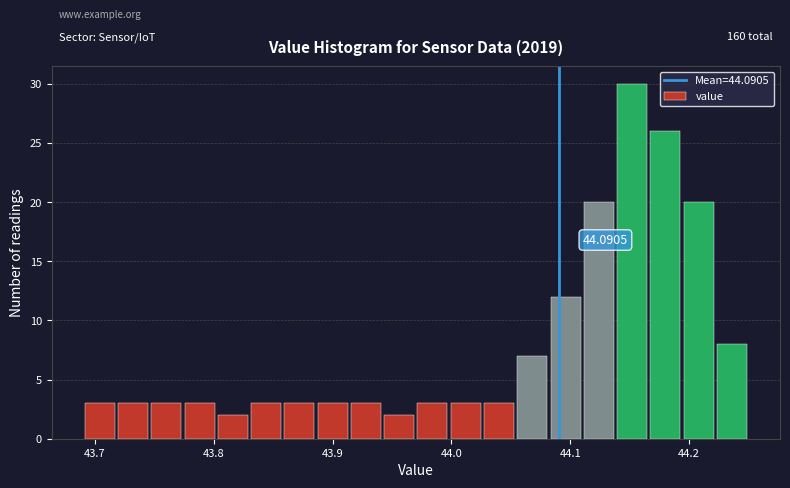

Read against the x-axis, roughly where is the centre of the tallest bar?

44.15